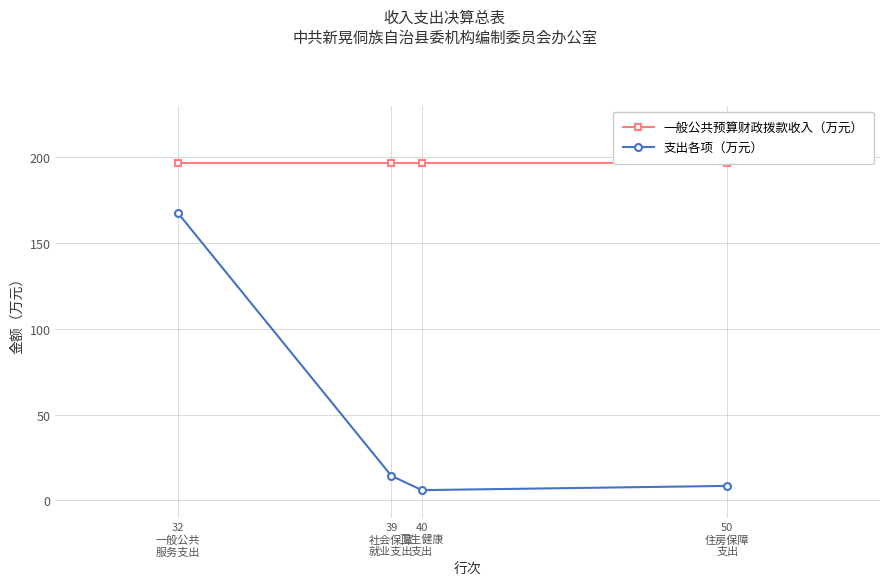

List the labels in order of 一般公共预算财政拨款收入（万元） value, smallest first.

32
一般公共
服务支出, 39
社会保障
就业支出, 40
卫生健康
支出, 50
住房保障
支出